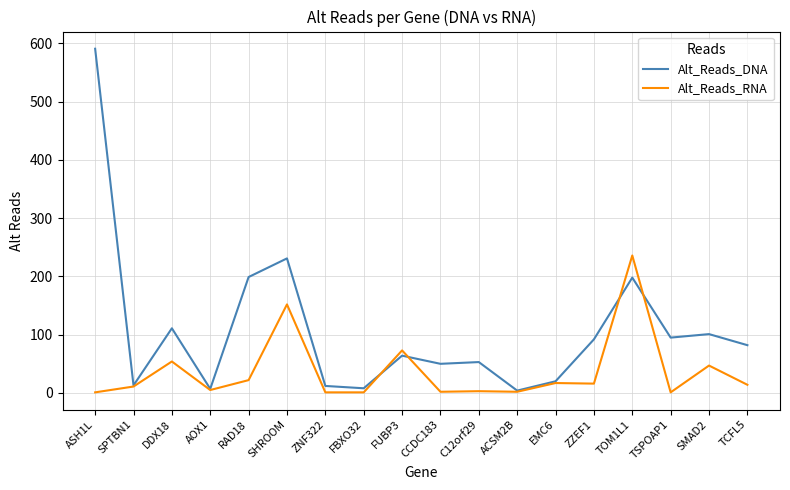

Where is Alt_Reads_RNA nearest to the value 118?

SHROOM